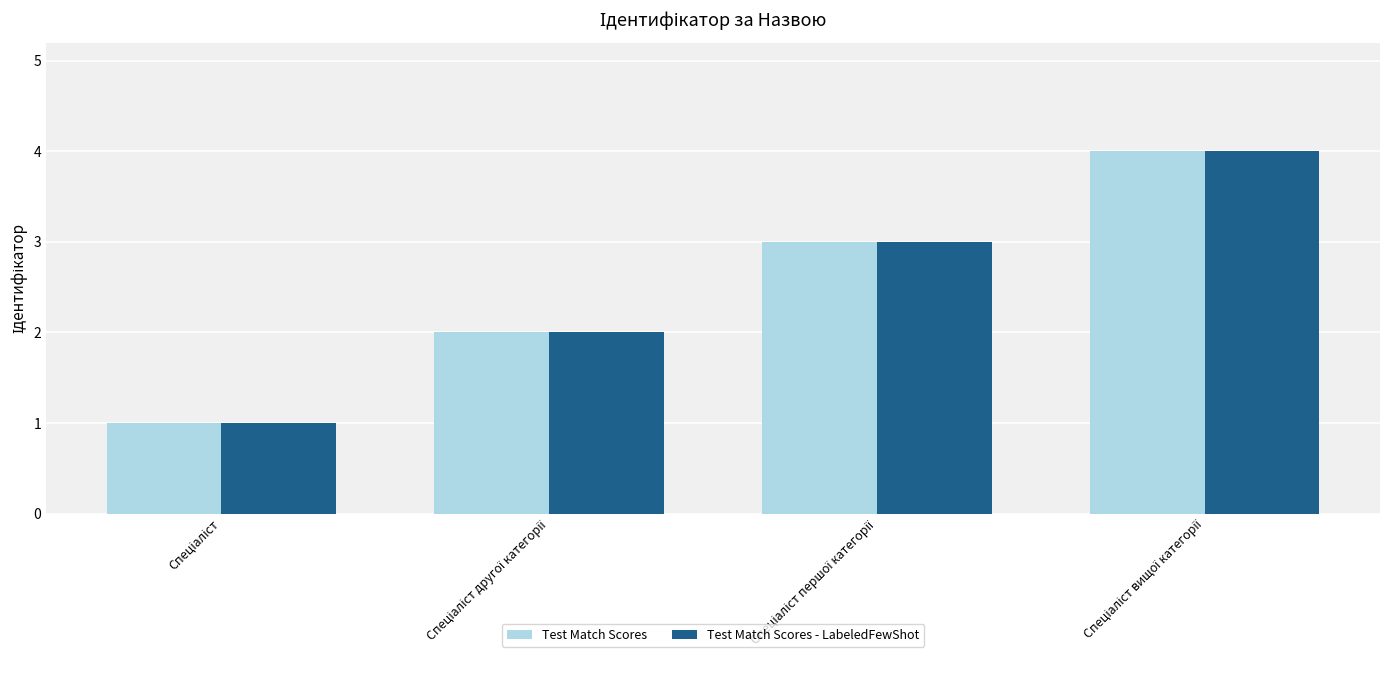

What is the greatest value displayed?

4